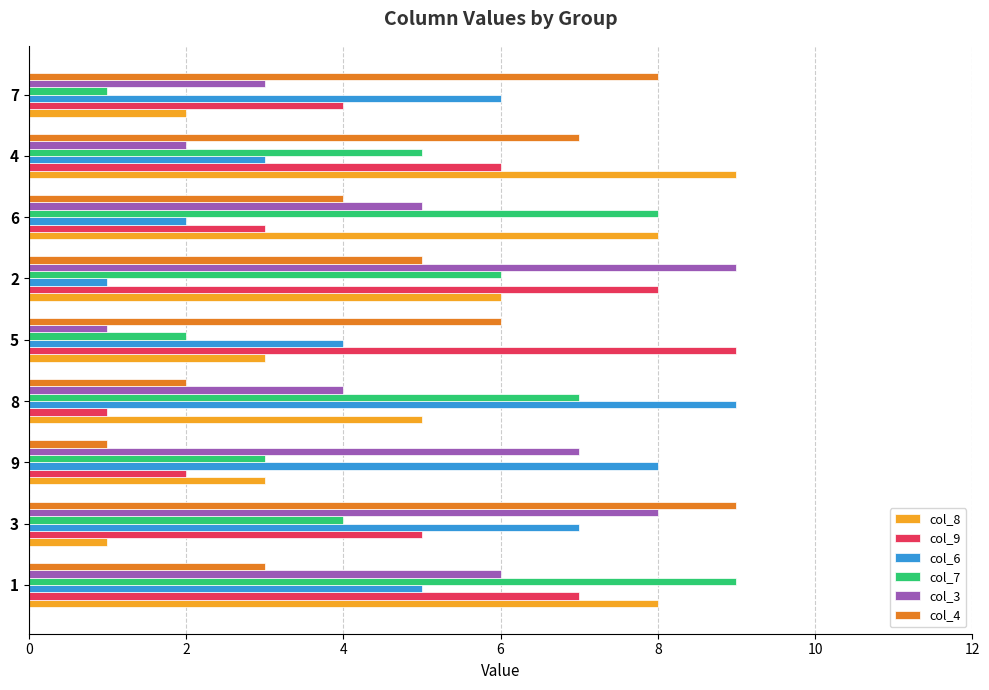

What is the spread (max minus min) of values at 6?

6